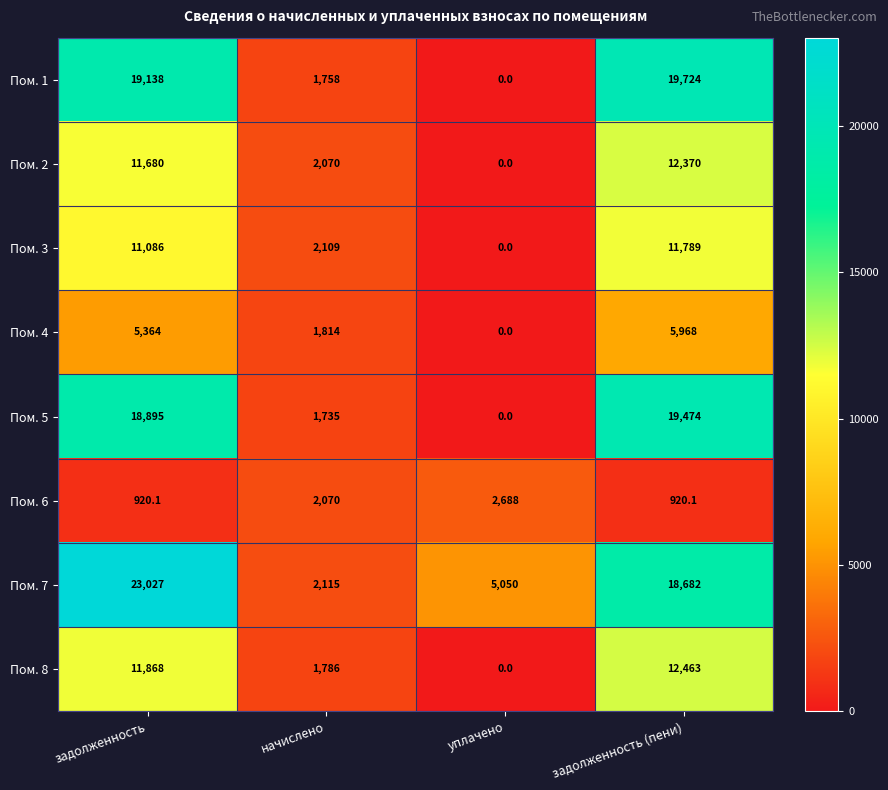

At задолженность, list the series in order from largest to smallest.

Пом. 7, Пом. 1, Пом. 5, Пом. 8, Пом. 2, Пом. 3, Пом. 4, Пом. 6